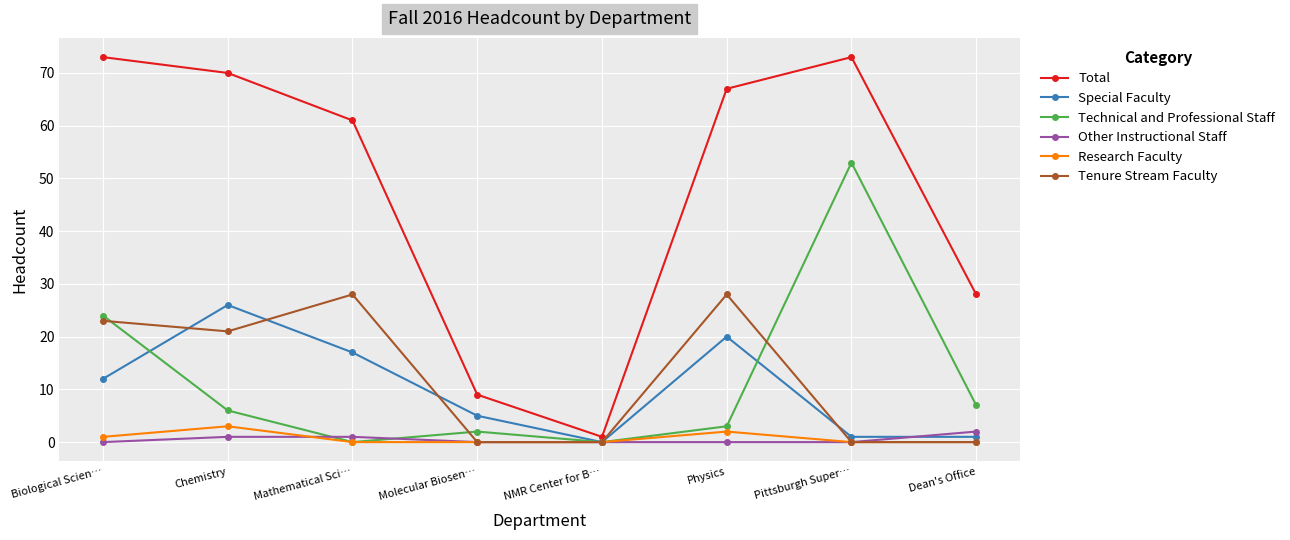

Is the value of Research Faculty at NMR Center for B… greater than the value of Total at Chemistry?

No